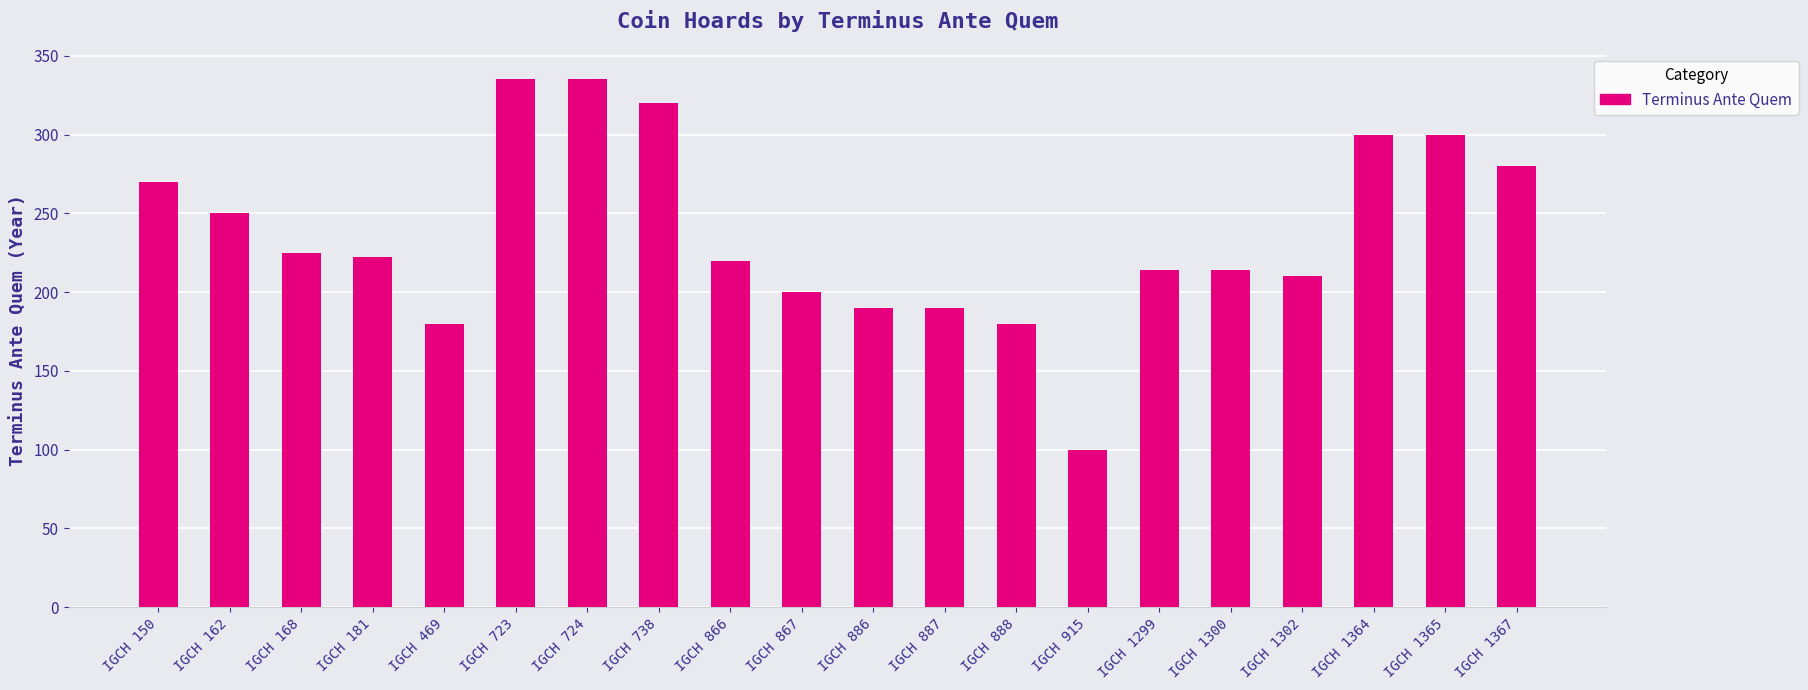

Approximately how many times larger is the value at IGCH 867 compared to IGCH 469?

1.1